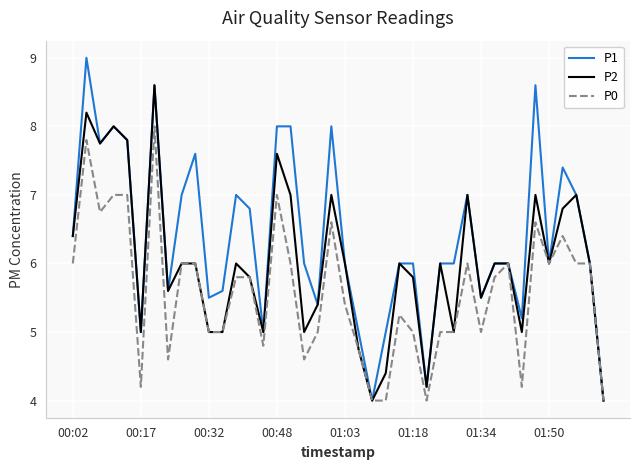

Which series has the widest spread of values?

P1